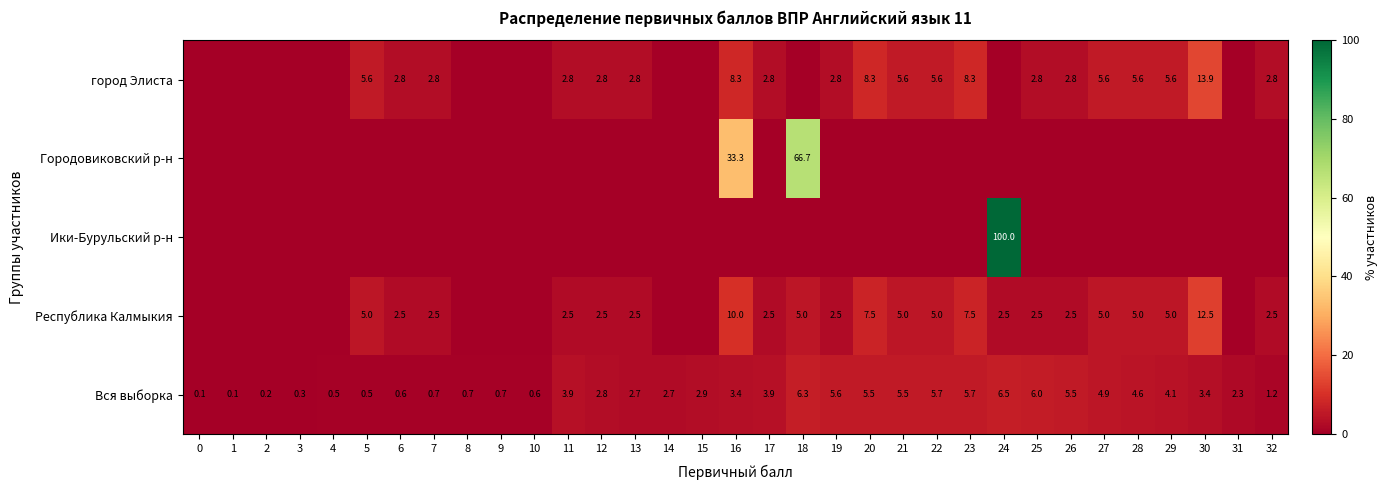

Which has a higher value, 13 or 21?

21